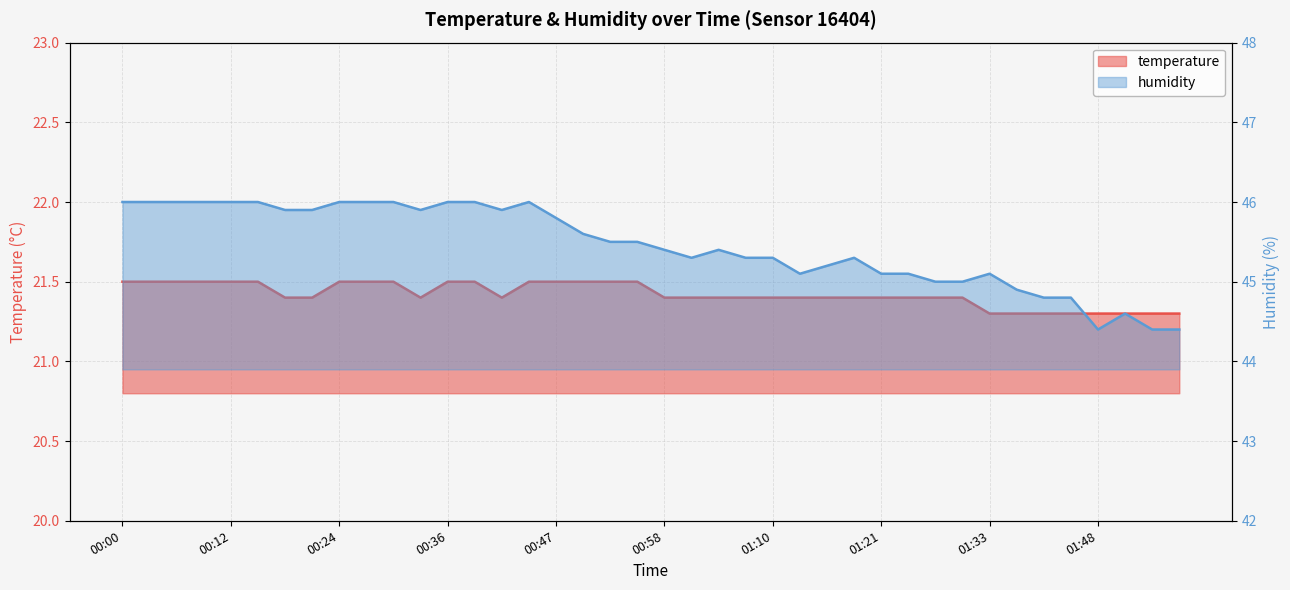

Is it true that humidity equals 44.8 at 01:39?

True